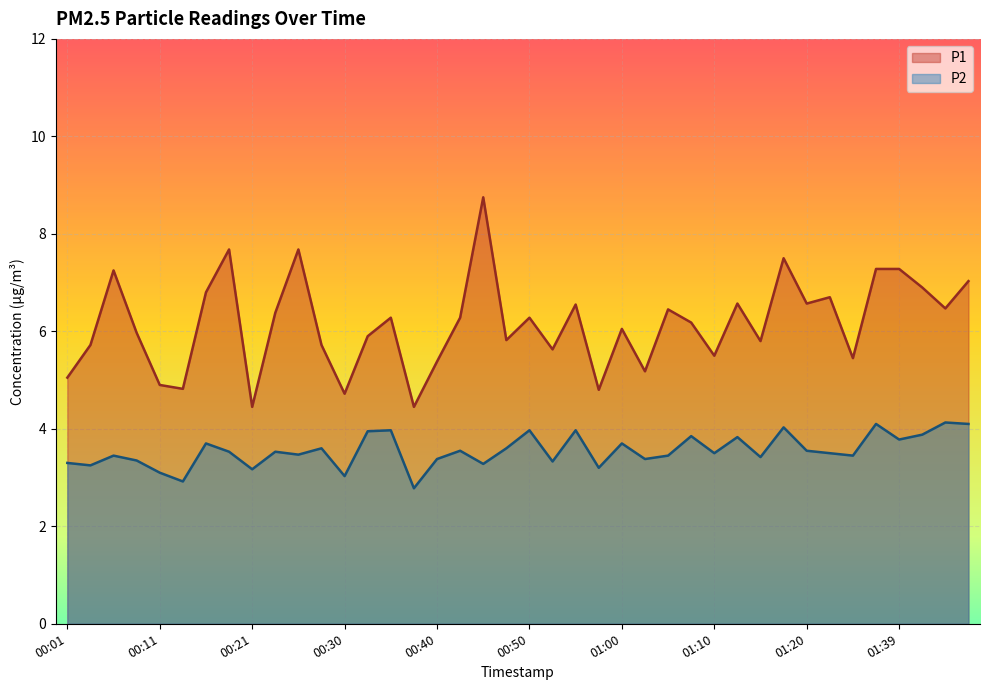

Which category has the lowest value in the P2 series?

00:38